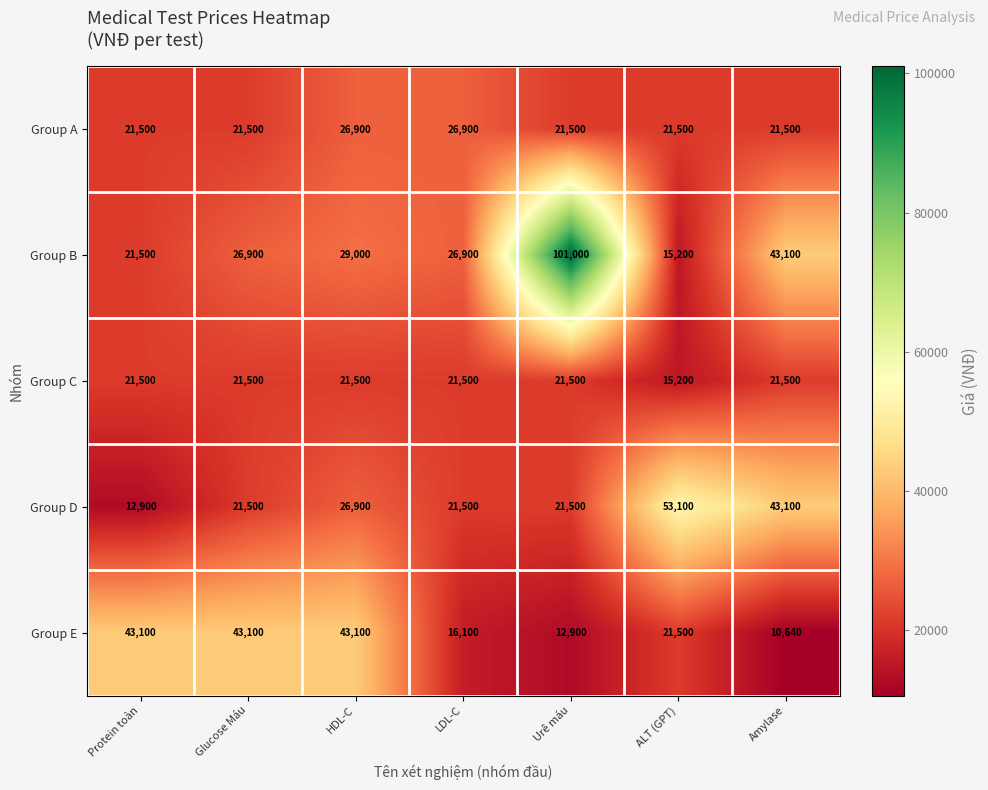

Between Glucose Máu and LDL-C, which series saw the biggest shift?

Group E